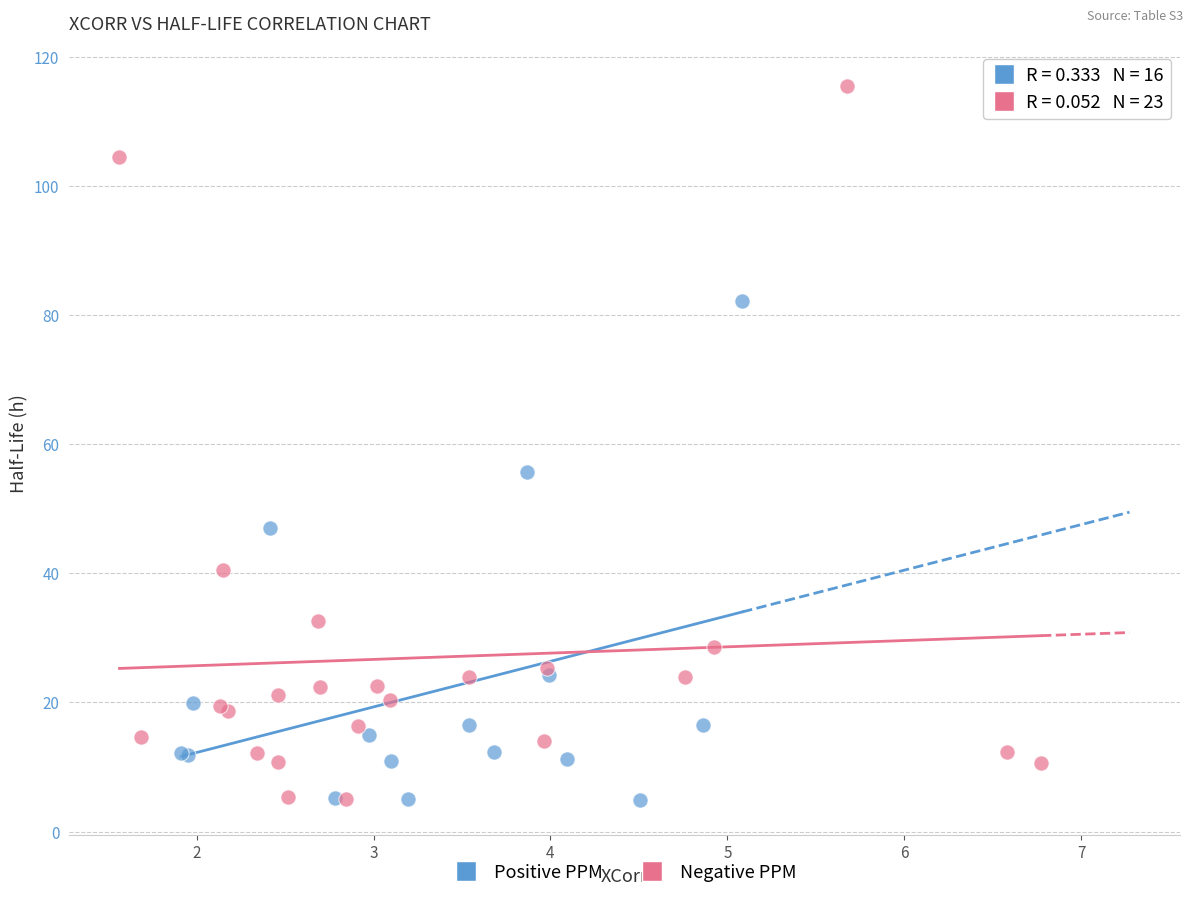

Which series has the widest spread of Y values?

Negative PPM